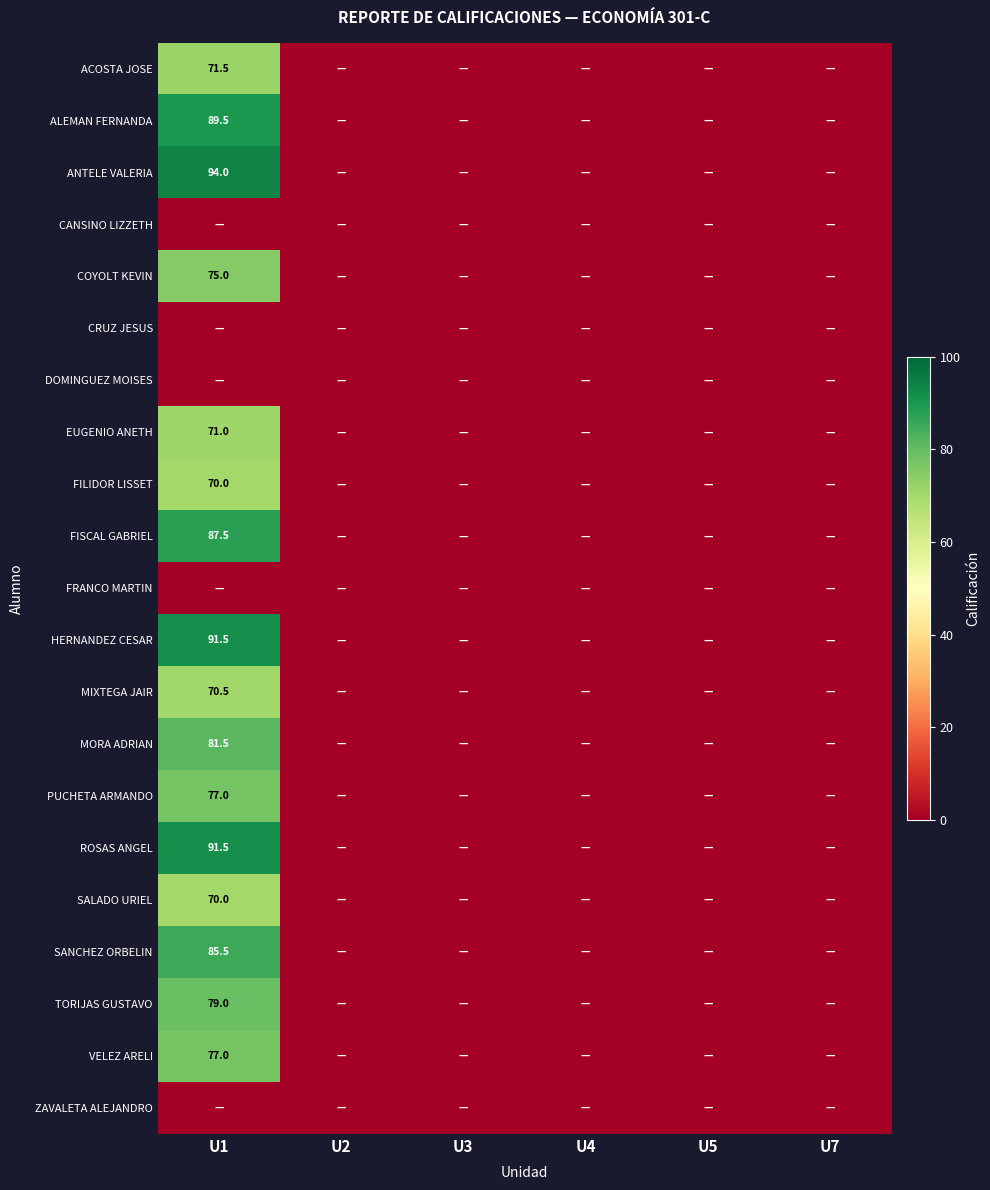

At which category is the sum across all series the highest?

U1